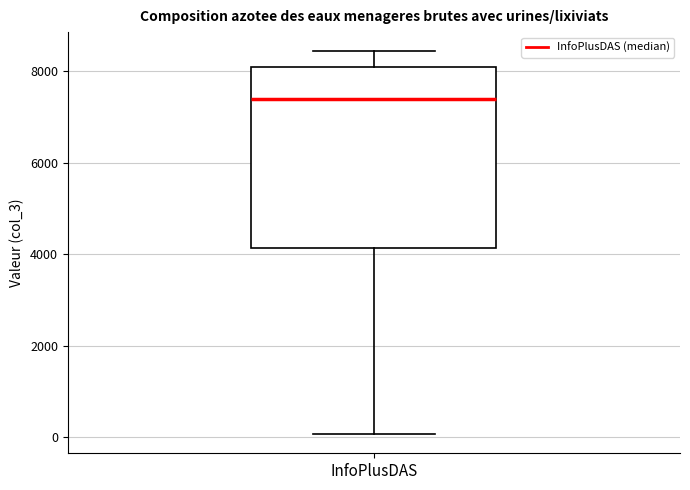

Where is the lower edge of the box for InfoPlusDAS on the y-axis? The values are not printed on the chart, so give them approximately, as read against the axis.

4200